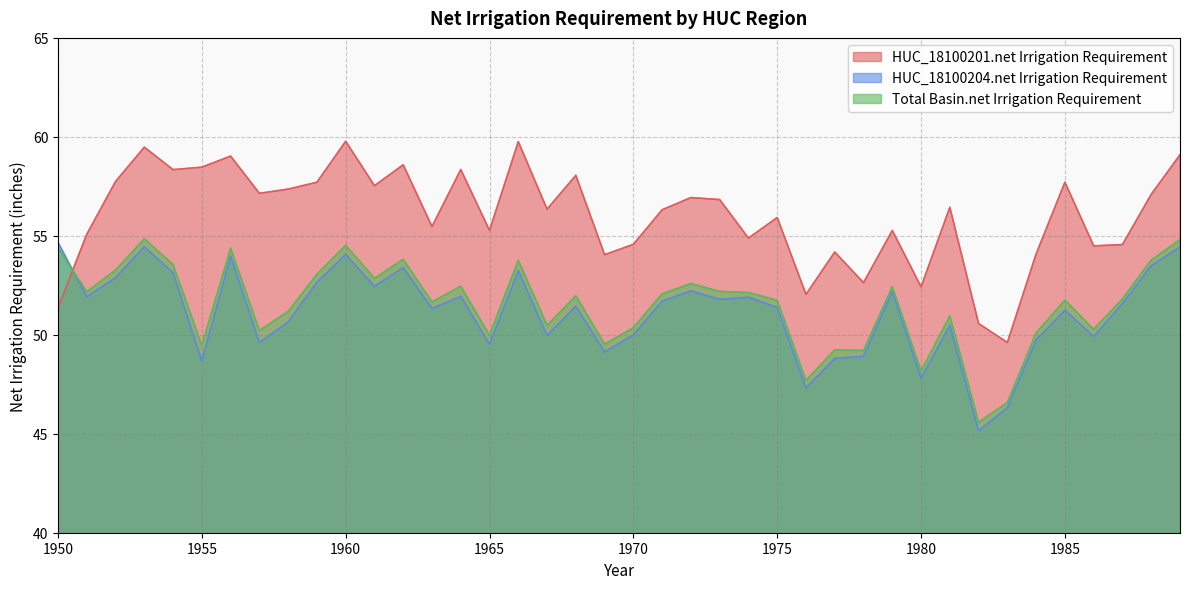

How many data points in HUC_18100204.net Irrigation Requirement are above 51?

24